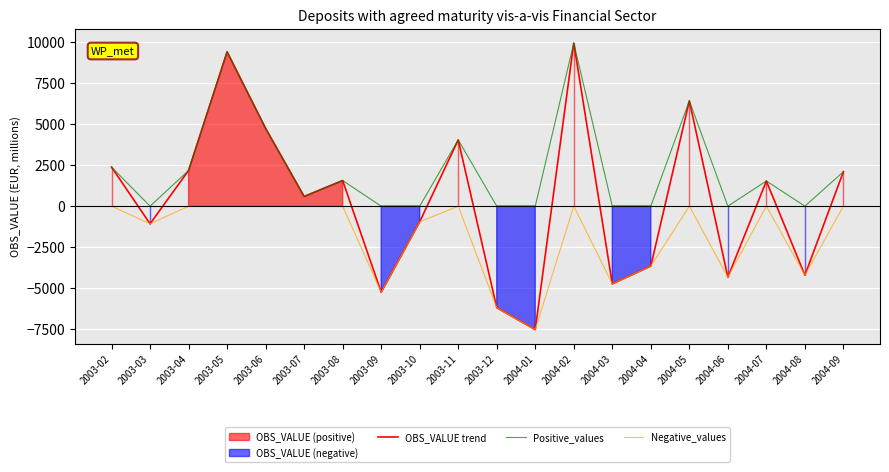

At which label is OBS_VALUE trend closest to 1207?

2004-07